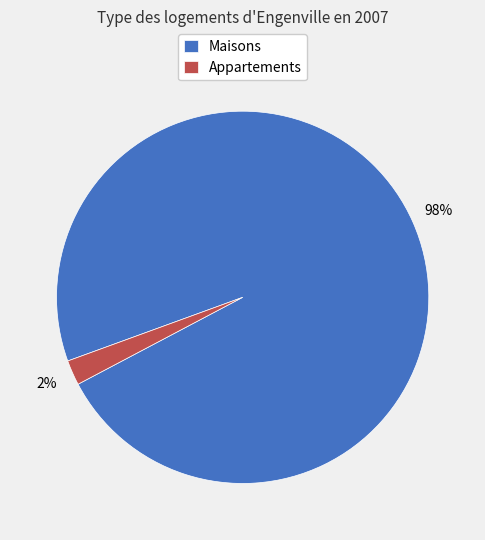

Which category has the smallest portion of the pie?

Appartements